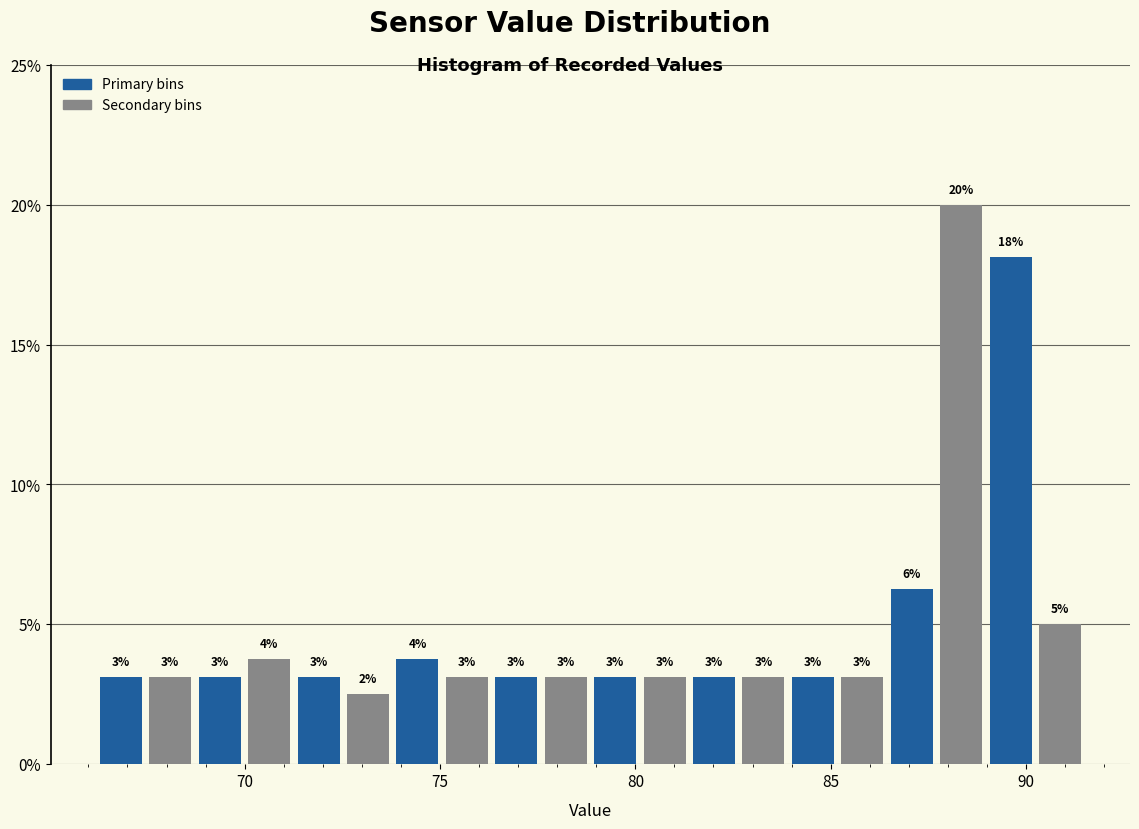

Read against the x-axis, roughly where is the centre of the tallest bar?

88.5